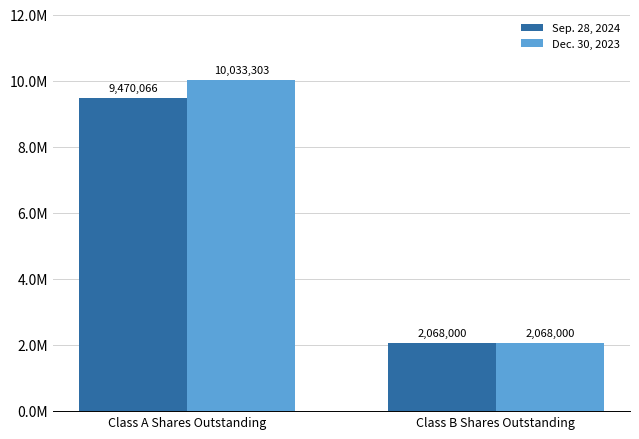

Are the bars horizontal?

No